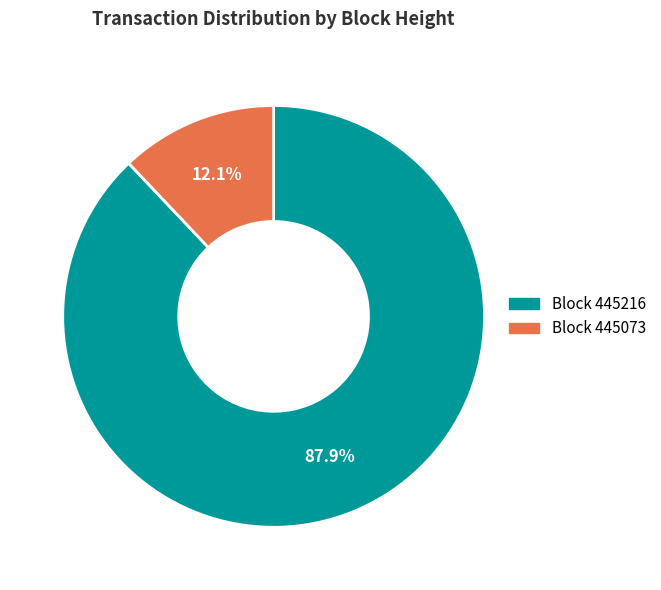

Does any single category account for the majority?

Yes